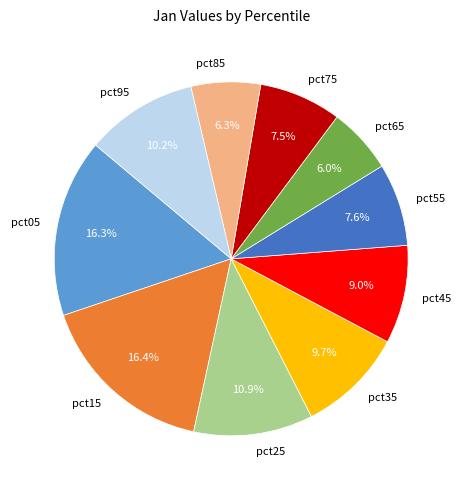

To the nearest percent, what portion does pct65 represent?

6%